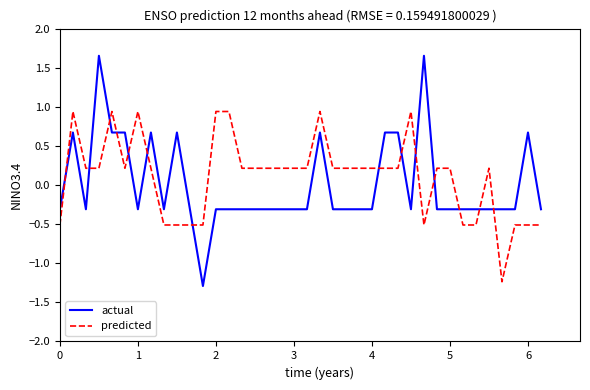

True or false: actual and predicted intersect in this chart.

True